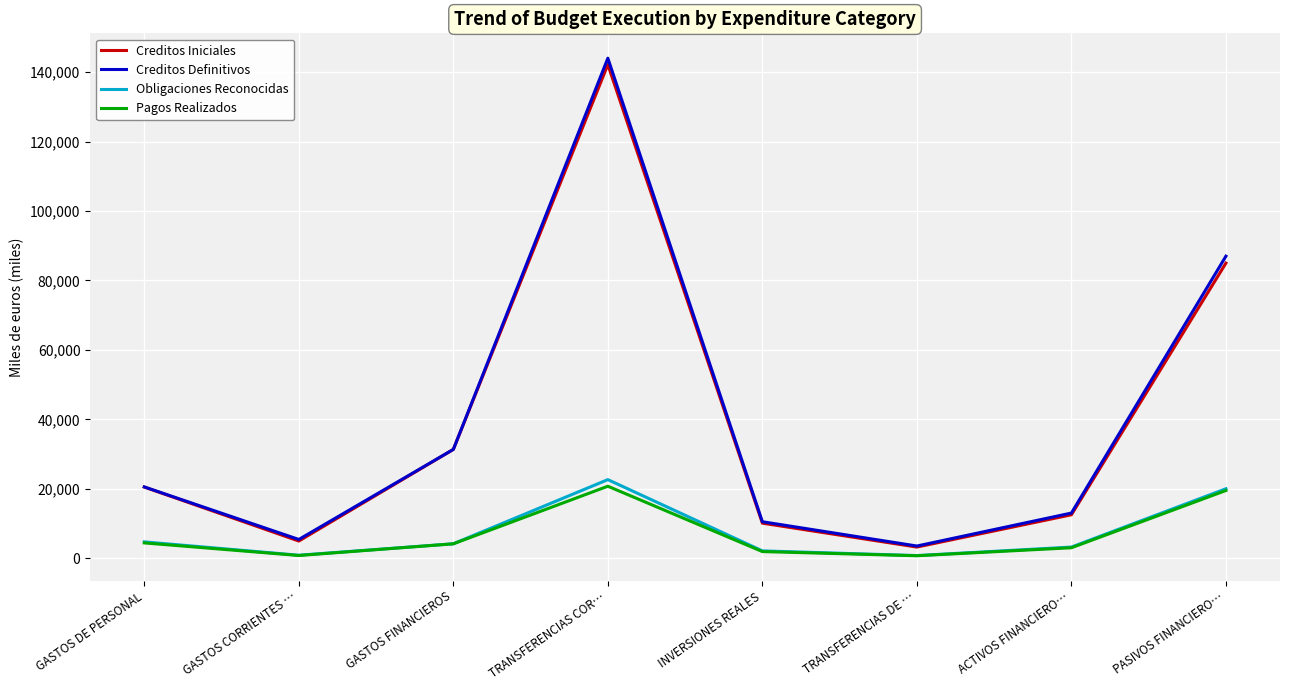

True or false: Creditos Definitivos and Obligaciones Reconocidas intersect in this chart.

False